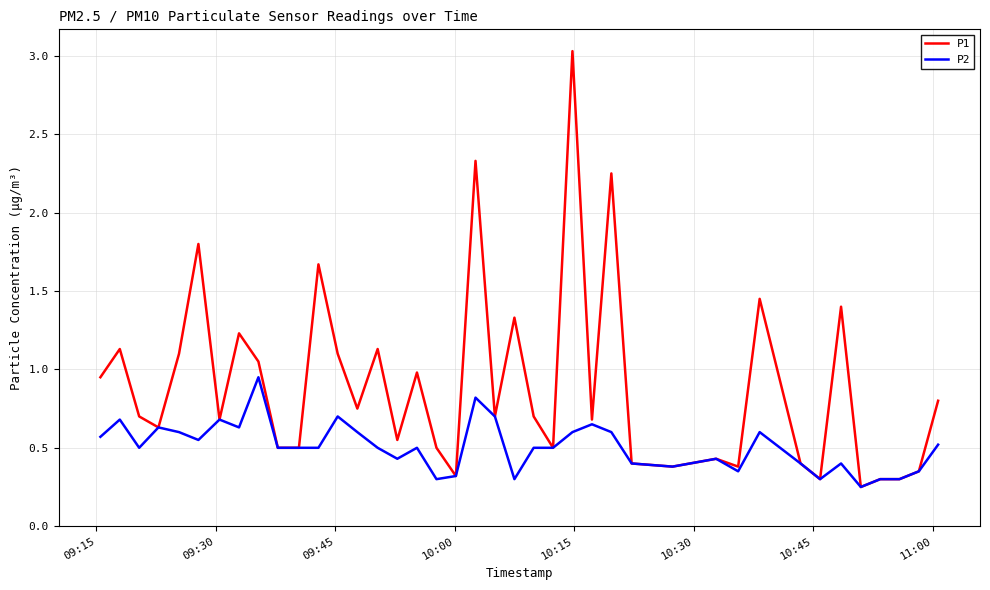

List the series in order of their peak value, lowest first.

P2, P1